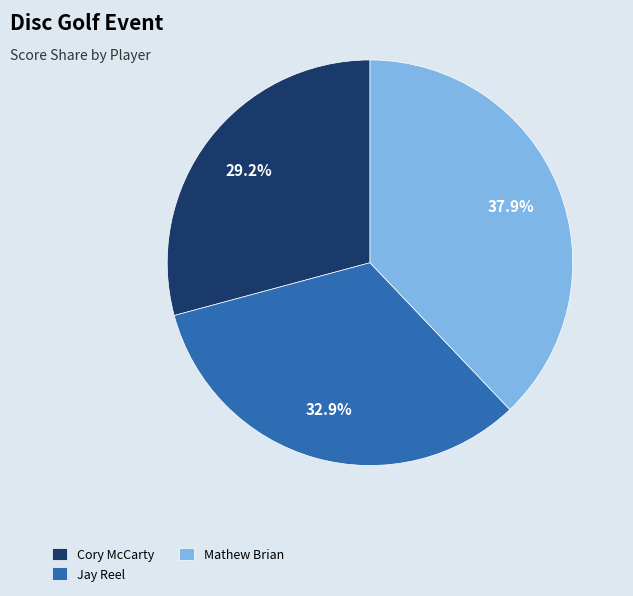

Does Jay Reel account for over 50% of the chart?

No